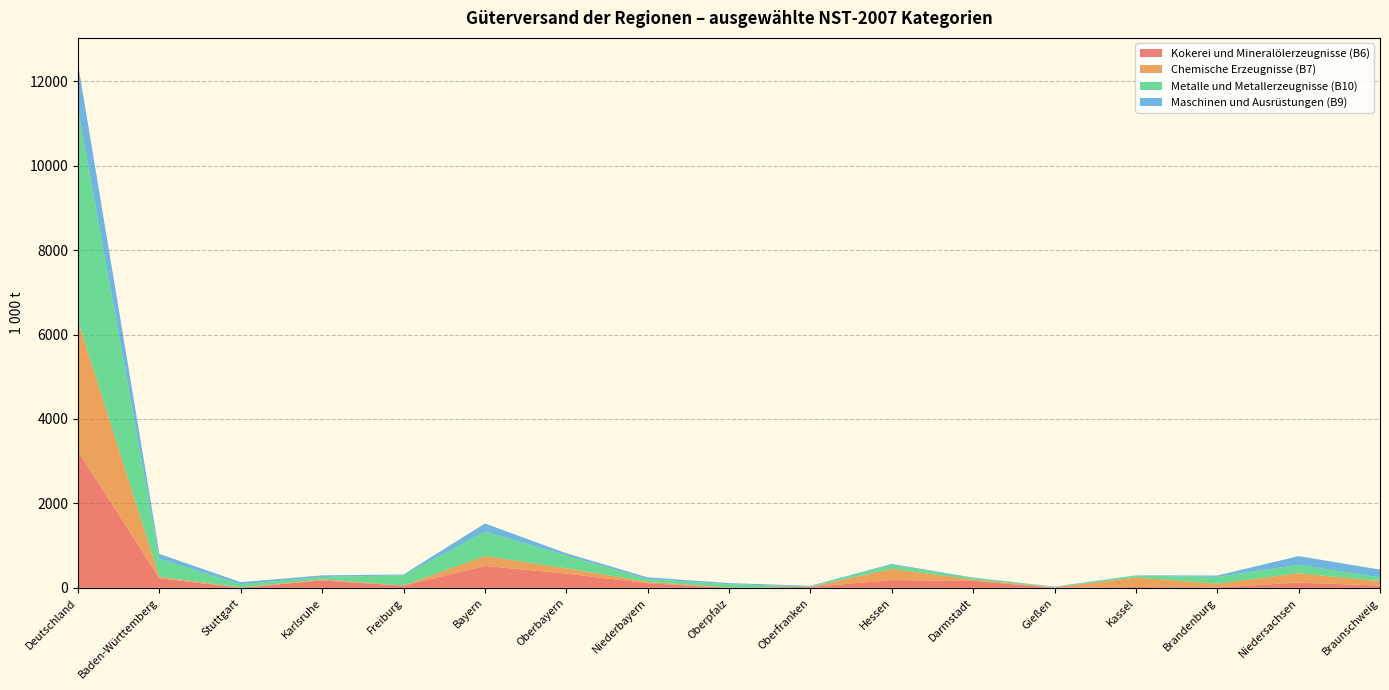

Reading right to left, transcribe all the data shown in this chart.

Kokerei und Mineralölerzeugnisse (B6): Braunschweig=52	Niedersachsen=124	Brandenburg=9	Kassel=19	Gießen=0	Darmstadt=163	Hessen=182	Oberfranken=21	Oberpfalz=3	Niederbayern=109	Oberbayern=336	Bayern=521	Freiburg=50	Karlsruhe=177	Stuttgart=0	Baden-Württemberg=227	Deutschland=3241
Chemische Erzeugnisse (B7): Braunschweig=107	Niedersachsen=221	Brandenburg=89	Kassel=224	Gießen=11	Darmstadt=32	Hessen=266	Oberfranken=1	Oberpfalz=1	Niederbayern=33	Oberbayern=126	Bayern=232	Freiburg=4	Karlsruhe=21	Stuttgart=8	Baden-Württemberg=34	Deutschland=3080
Metalle und Metallerzeugnisse (B10): Braunschweig=90	Niedersachsen=199	Brandenburg=162	Kassel=44	Gießen=9	Darmstadt=41	Hessen=94	Oberfranken=11	Oberpfalz=81	Niederbayern=66	Oberbayern=305	Bayern=579	Freiburg=242	Karlsruhe=60	Stuttgart=77	Baden-Württemberg=425	Deutschland=5021
Maschinen und Ausrüstungen (B9): Braunschweig=182	Niedersachsen=207	Brandenburg=31	Kassel=8	Gießen=9	Darmstadt=7	Hessen=24	Oberfranken=14	Oberpfalz=27	Niederbayern=39	Oberbayern=52	Bayern=192	Freiburg=20	Karlsruhe=37	Stuttgart=49	Baden-Württemberg=116	Deutschland=1065